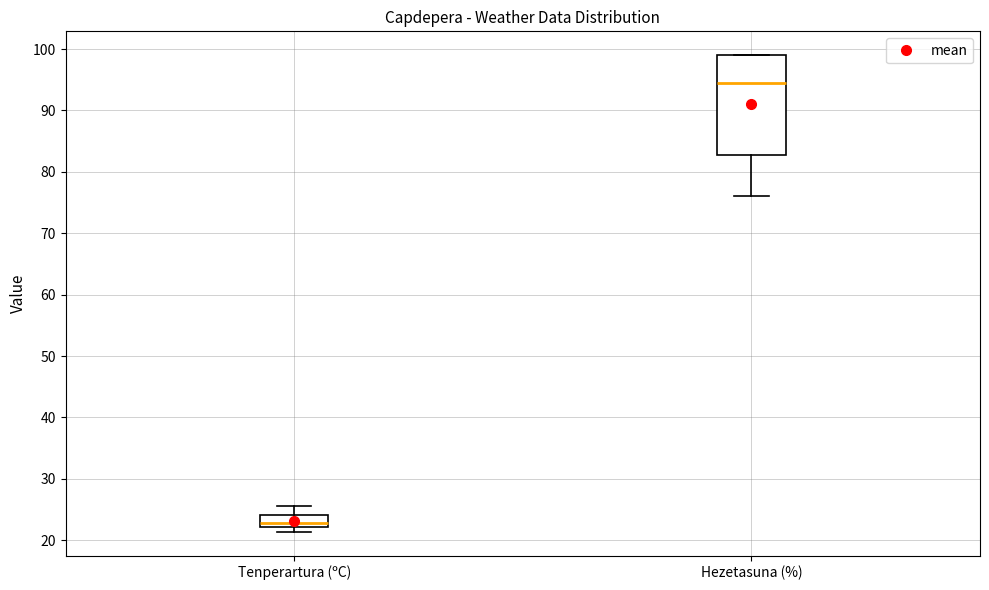

Reading left to right, read every box against the y-axis: the position of its median line, the range the box covers, and the ends of its whiskers. The values are not printed on the chart, so give them approximately, as read against the axis.

Tenperartura (ºC): median 23, box 22 to 24, whiskers 21 to 26
Hezetasuna (%): median 95, box 83 to 99, whiskers 76 to 99